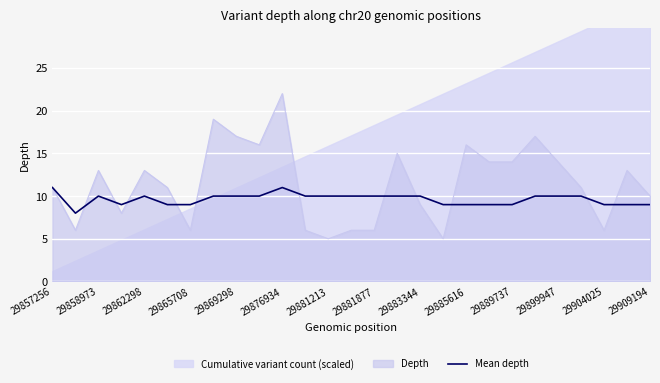

What is the difference between the maximum and minimum values?

3